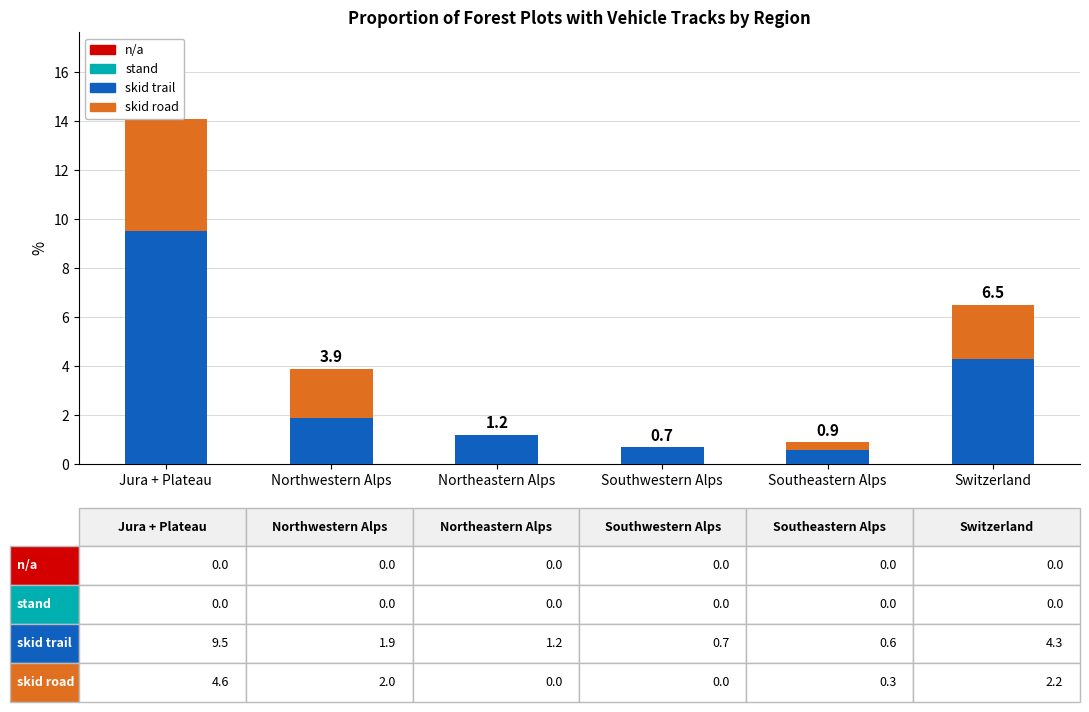

True or false: skid road has a value of 0.3 at Southeastern Alps.

True